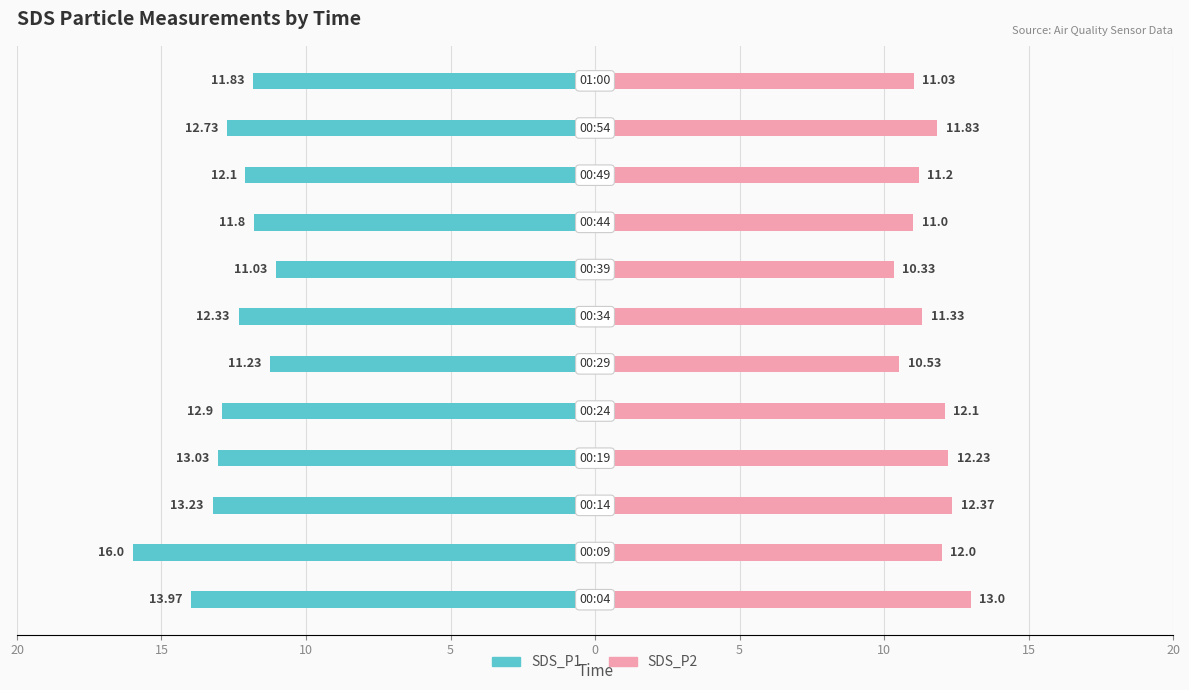

At how many categories does at least one series exceed -15?

12